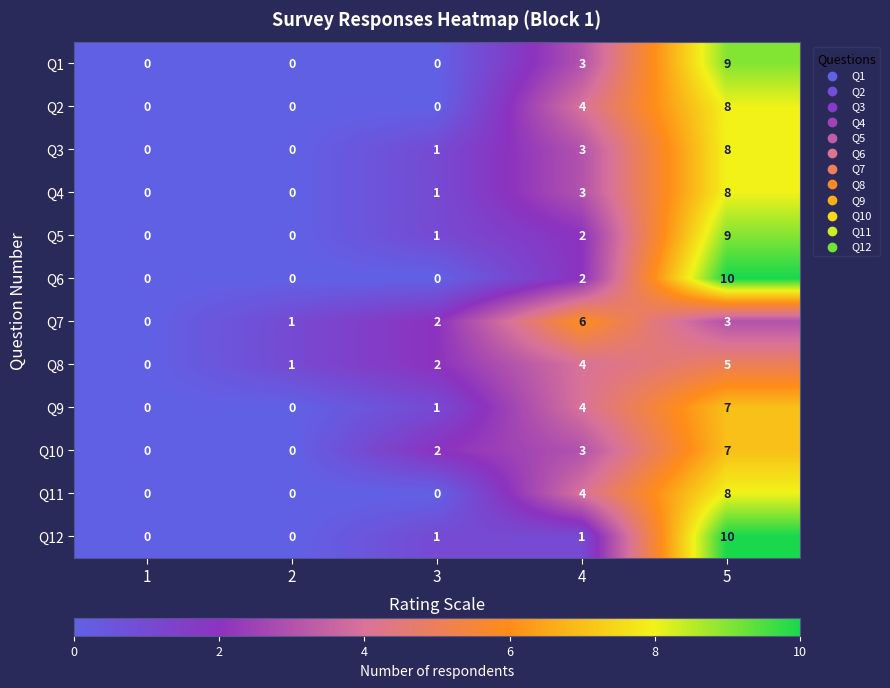

What is the difference between the Q1 values at 2 and 4?

3